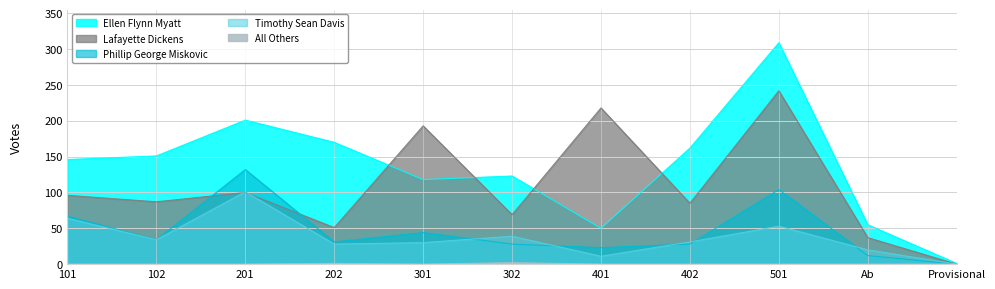

Which series changed the most between 101 and 201?

Phillip George Miskovic